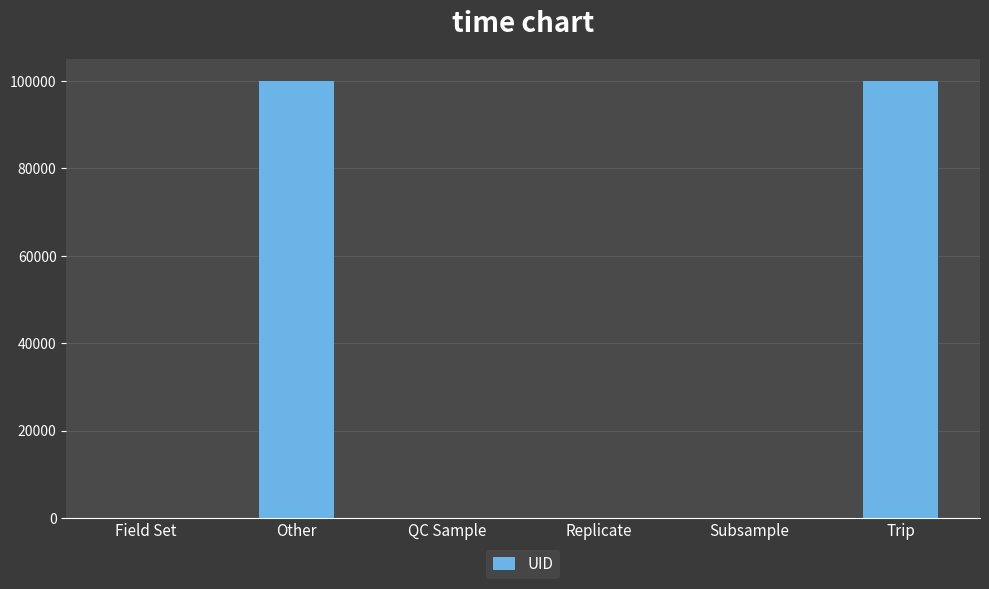

What is the maximum value shown in the chart?

100001